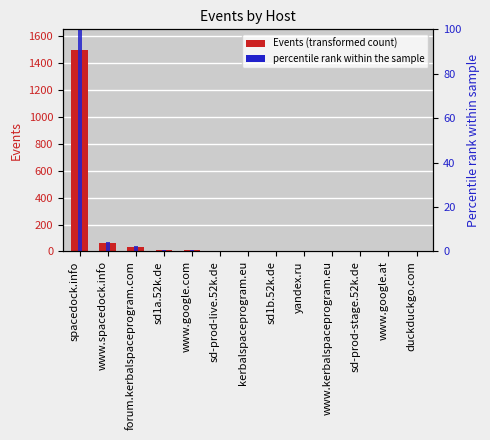

How many values in the Events series exceed 6?

5